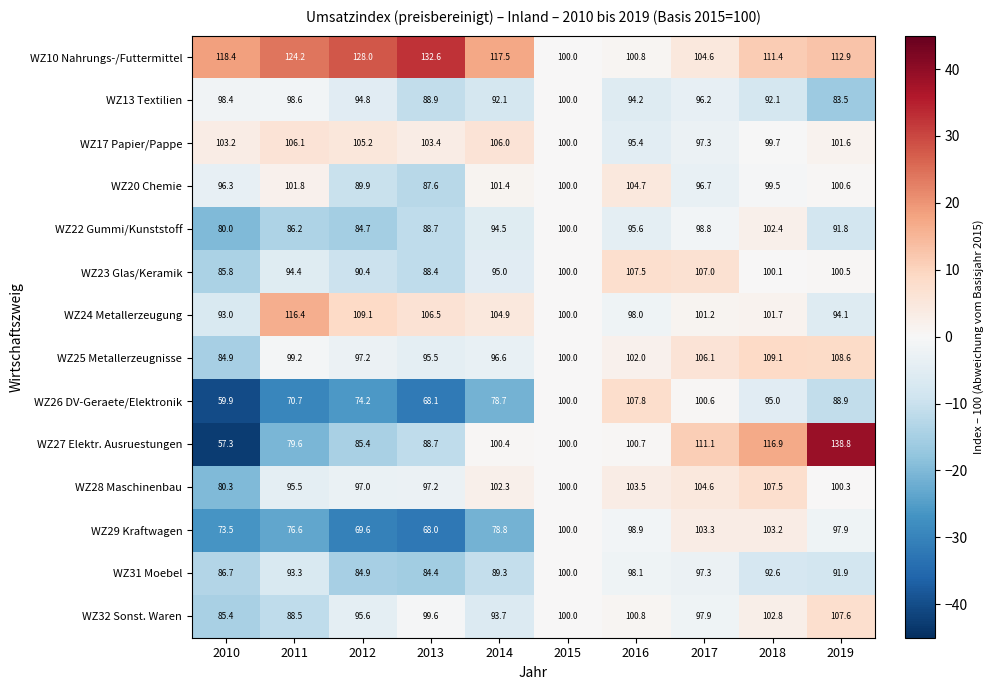

At which label is WZ10 Nahrungs-/Futtermittel closest to 116?

2014